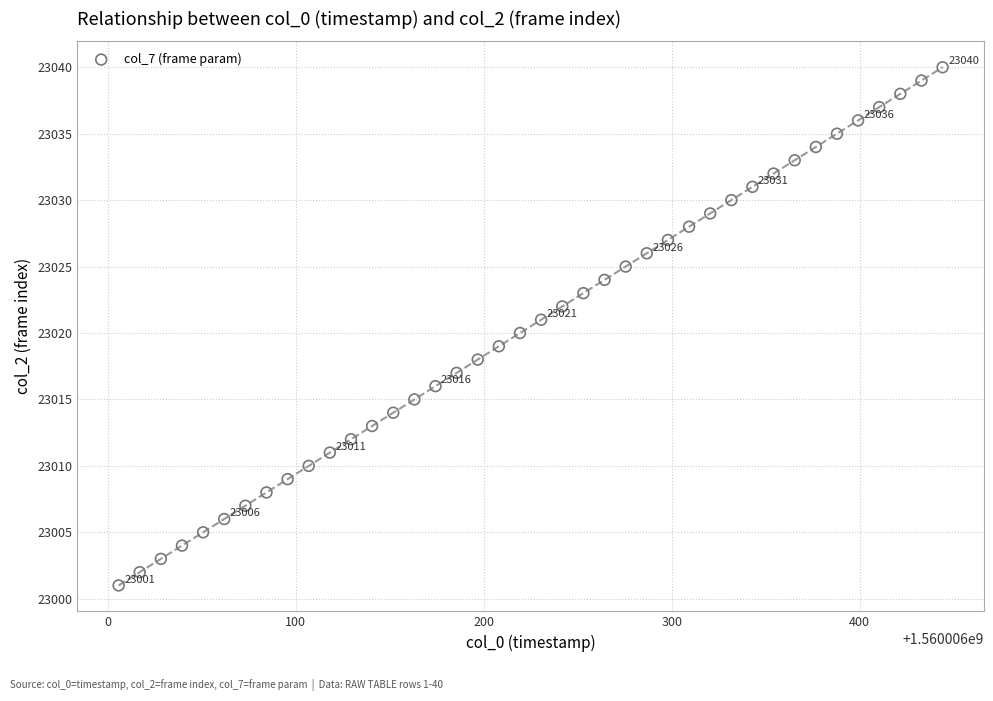

What is the range of Y values (max minus min)?

39